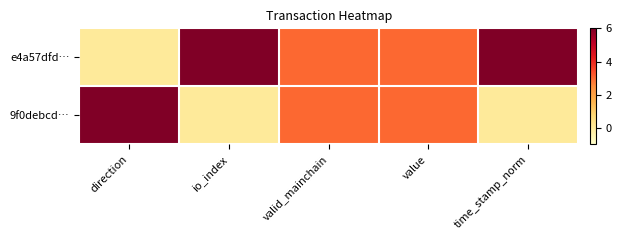

Count the number of categories in the chart.

5